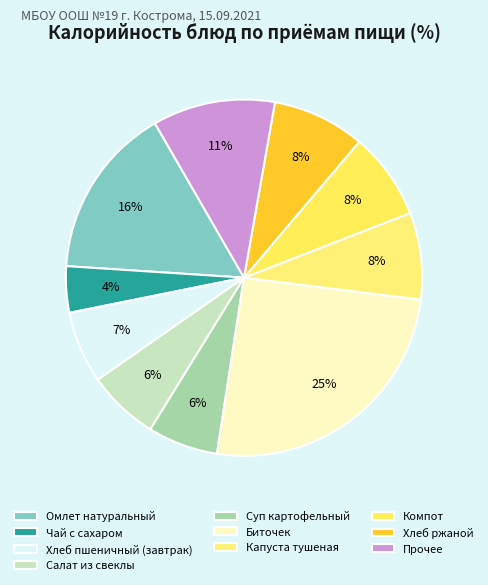

Count the number of slices in the pie.

10